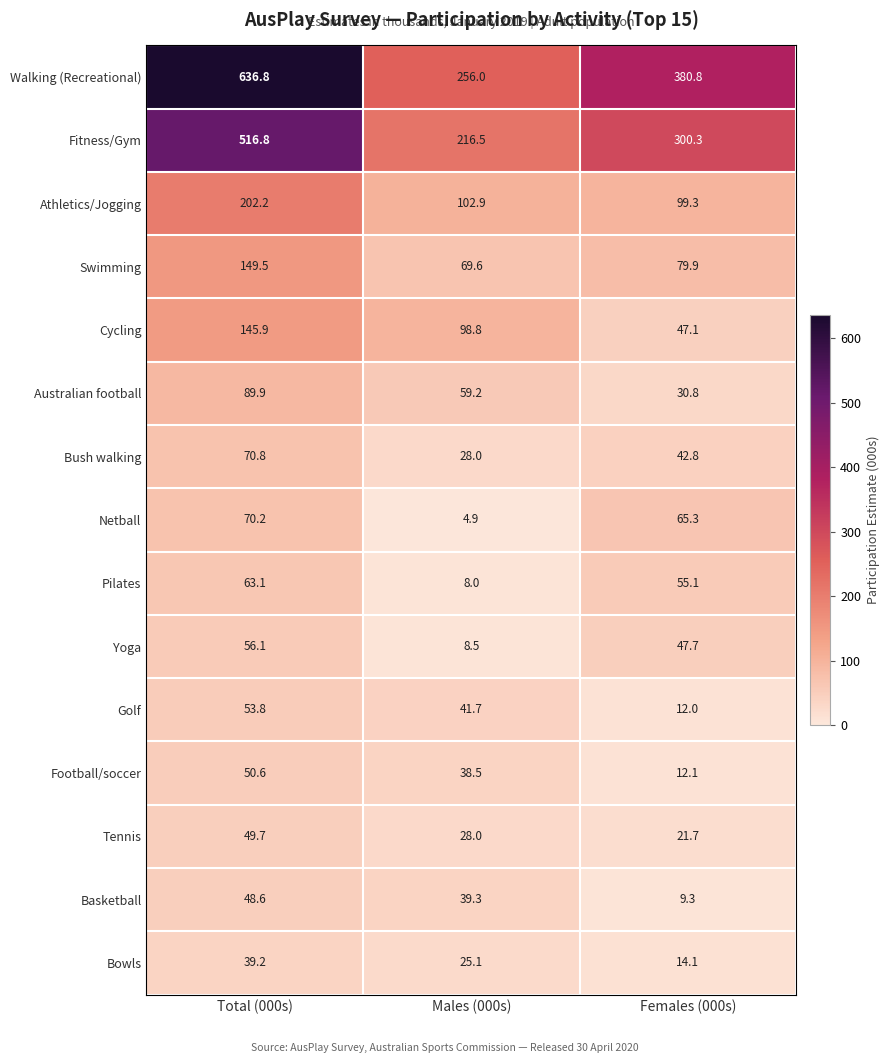

How many distinct data groups are displayed?

15